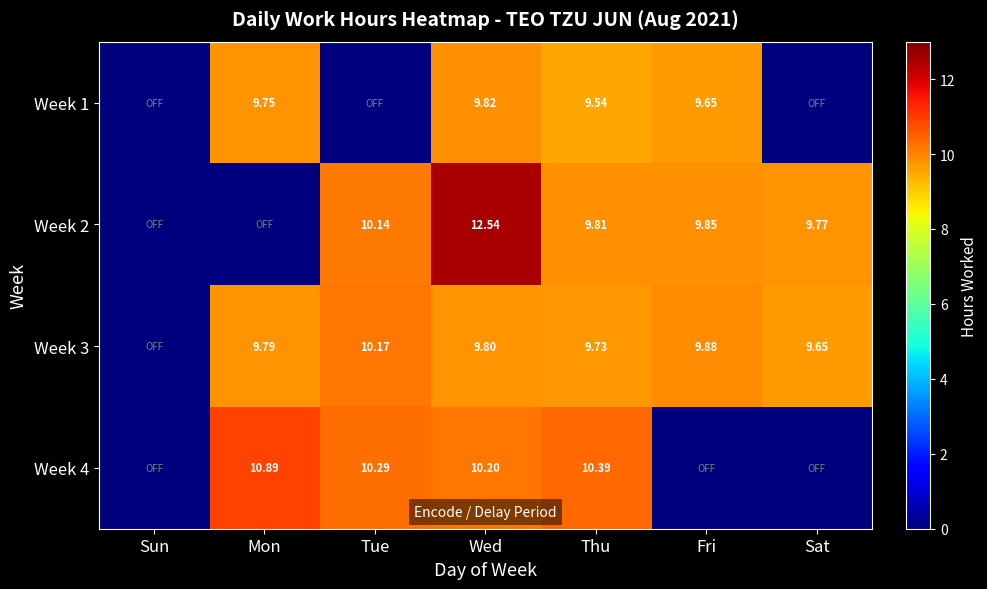

How many data points in Week 1 are less than 9?

3